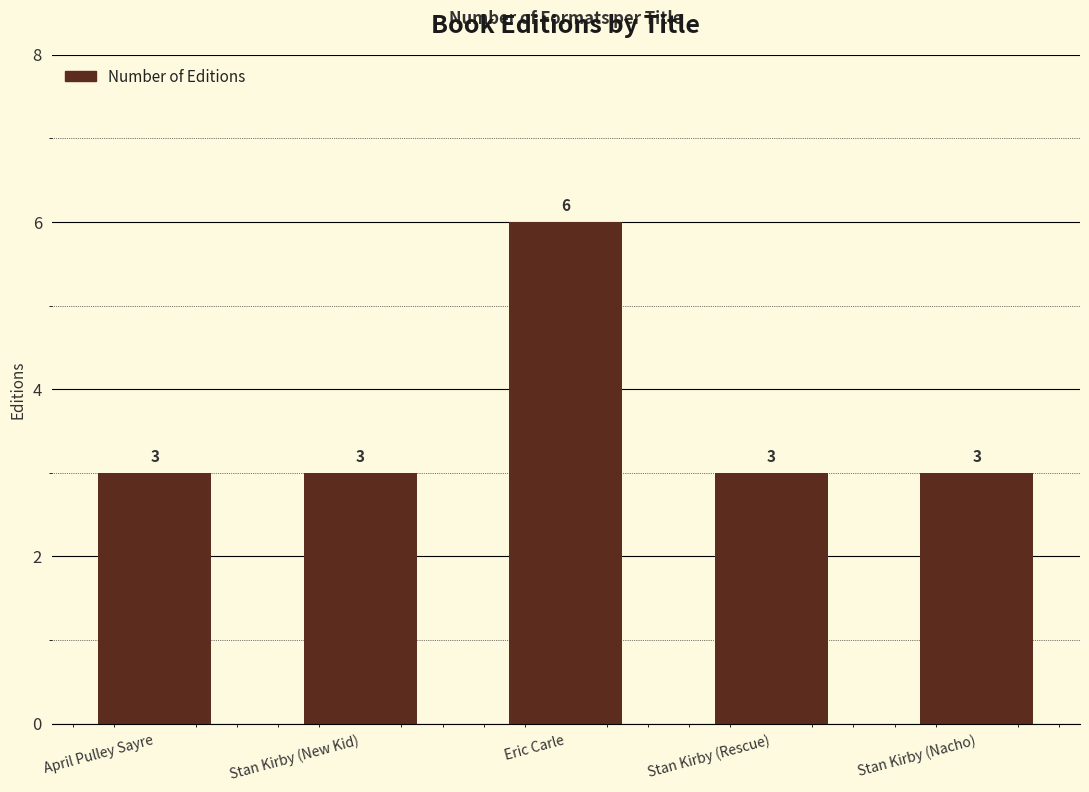

Reading left to right, list all the values displayed in this chart.

April Pulley Sayre=3	Stan Kirby (New Kid)=3	Eric Carle=6	Stan Kirby (Rescue)=3	Stan Kirby (Nacho)=3